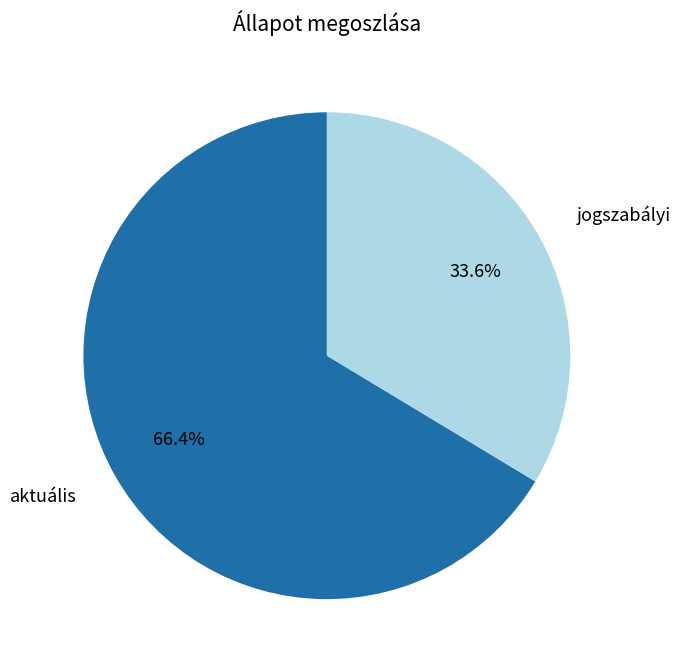

Which category has the smallest portion of the pie?

jogszabályi